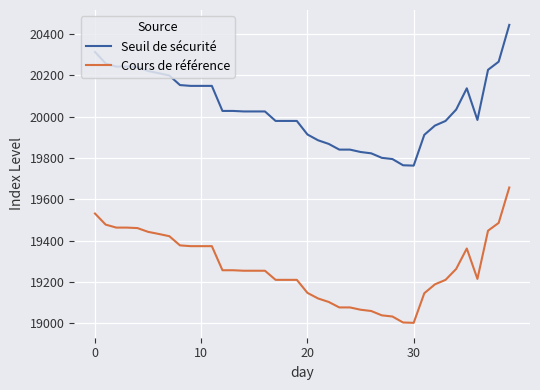

How many lines are shown in the chart?

2